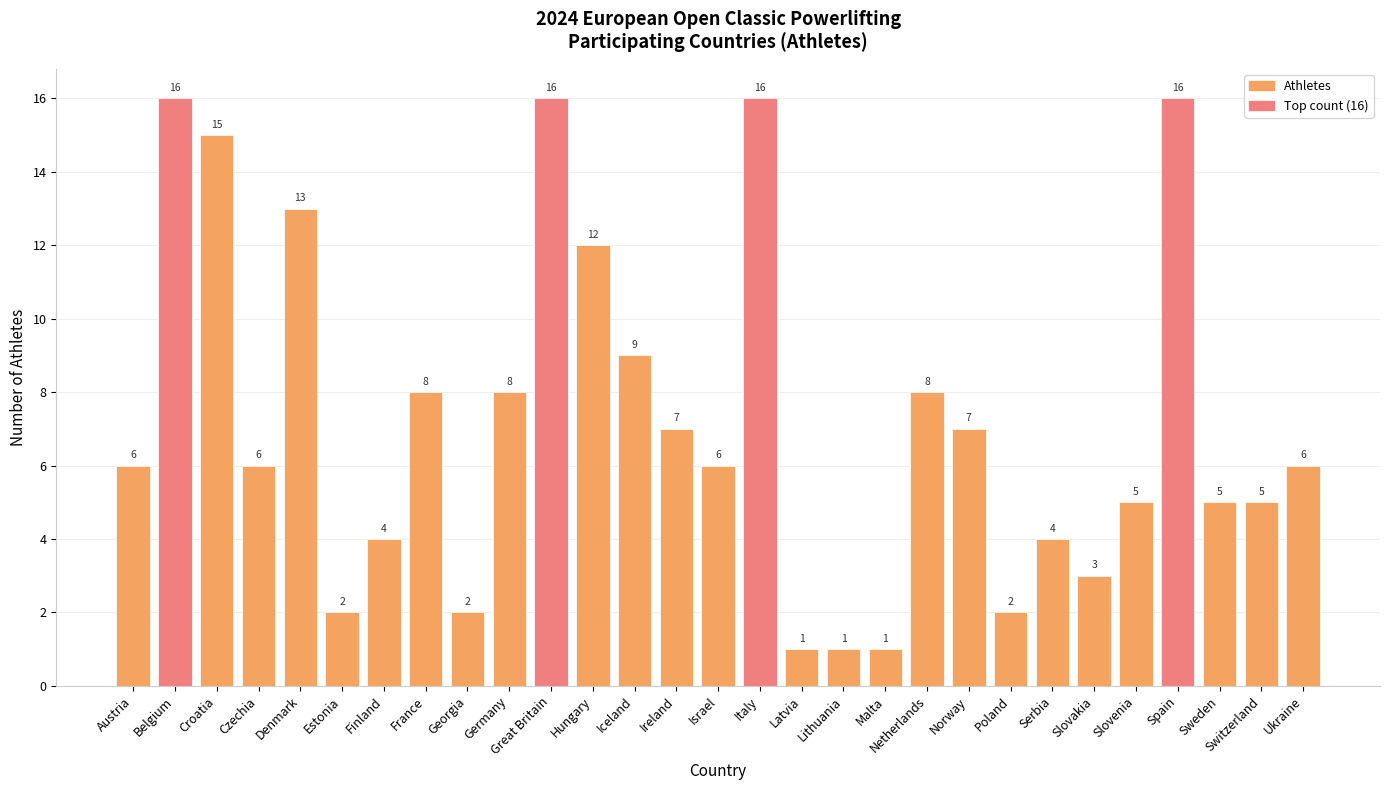

What is the minimum value shown in the chart?

1